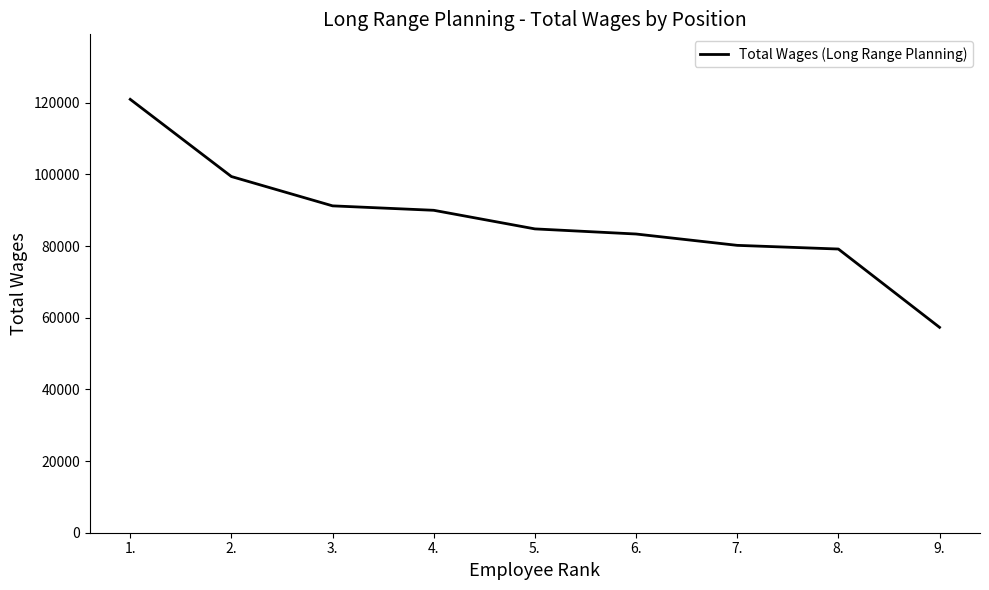

Reading left to right, extract all data points from this chart.

120939	99396	91214	89977	84786	83358	80193	79167	57314